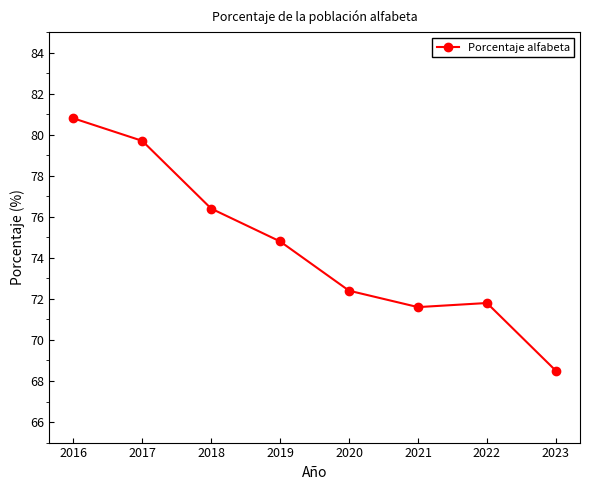

What is the value of the 7th point from the left?

71.8